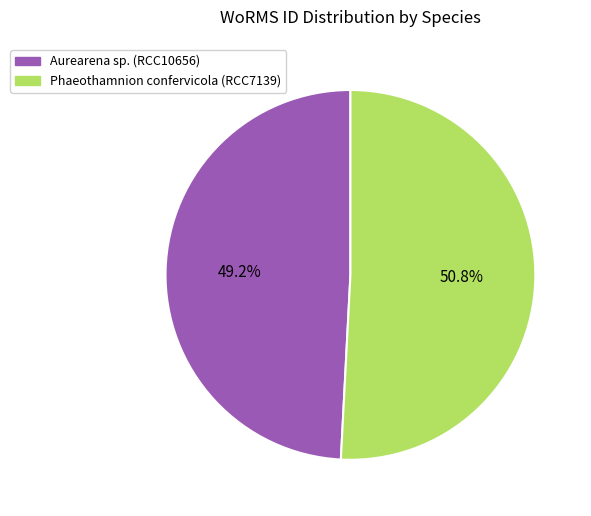

What is the ratio of the value at Phaeothamnion confervicola (RCC7139) to the value at Aurearena sp. (RCC10656)?

1.0